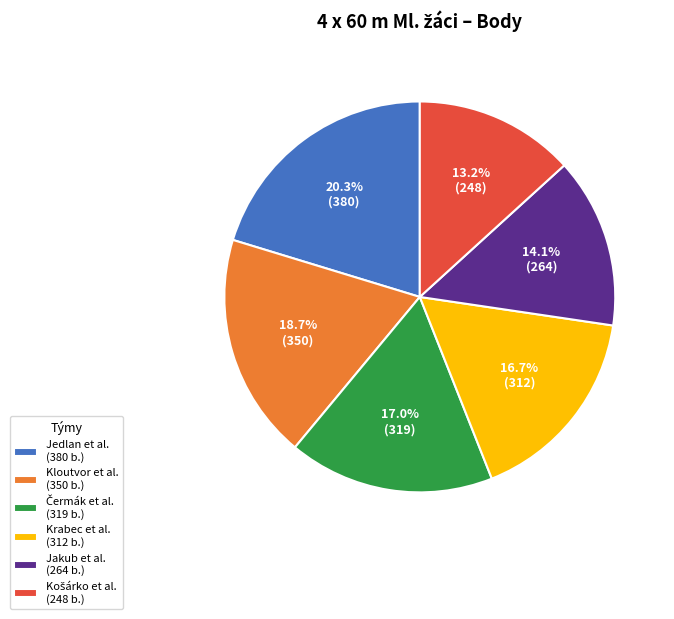

Which category has the biggest portion of the pie?

Jedlan et al. (380 b.)